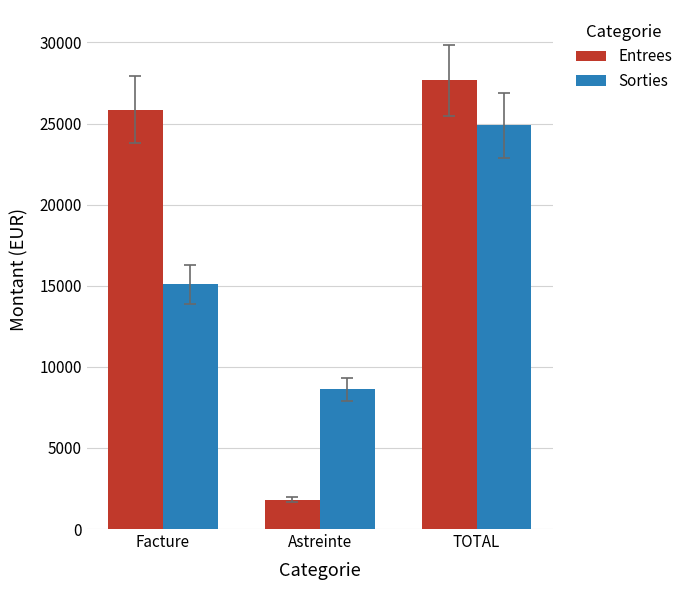

Reading right to left, what are all the values shown in this chart?

Entrees: 27657.0	1800.0	25857.0
Sorties: 24883.4	8602.8	15080.6